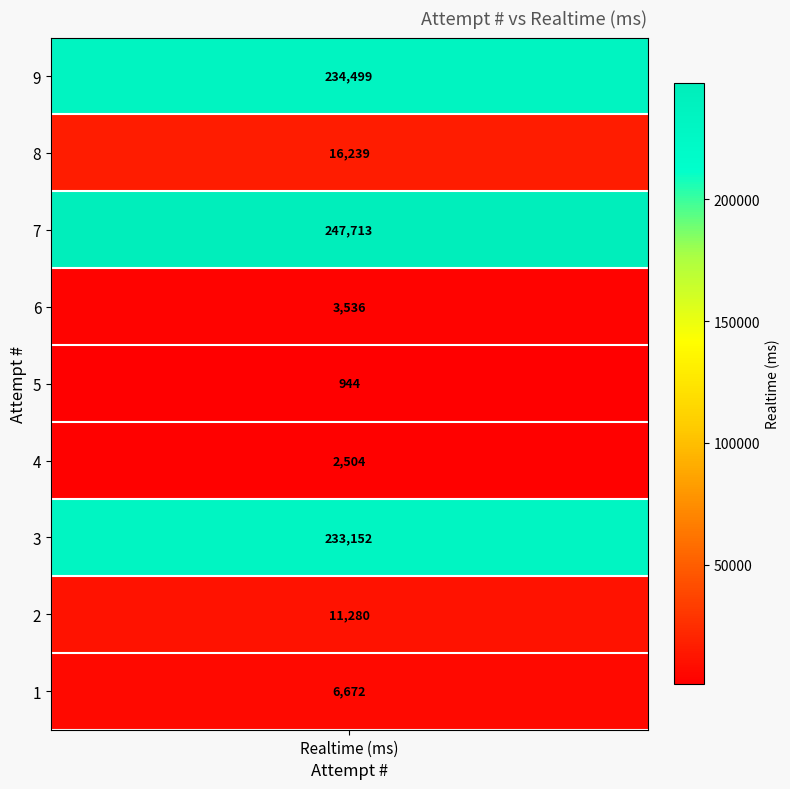

What is the difference between the maximum and minimum values?

246769